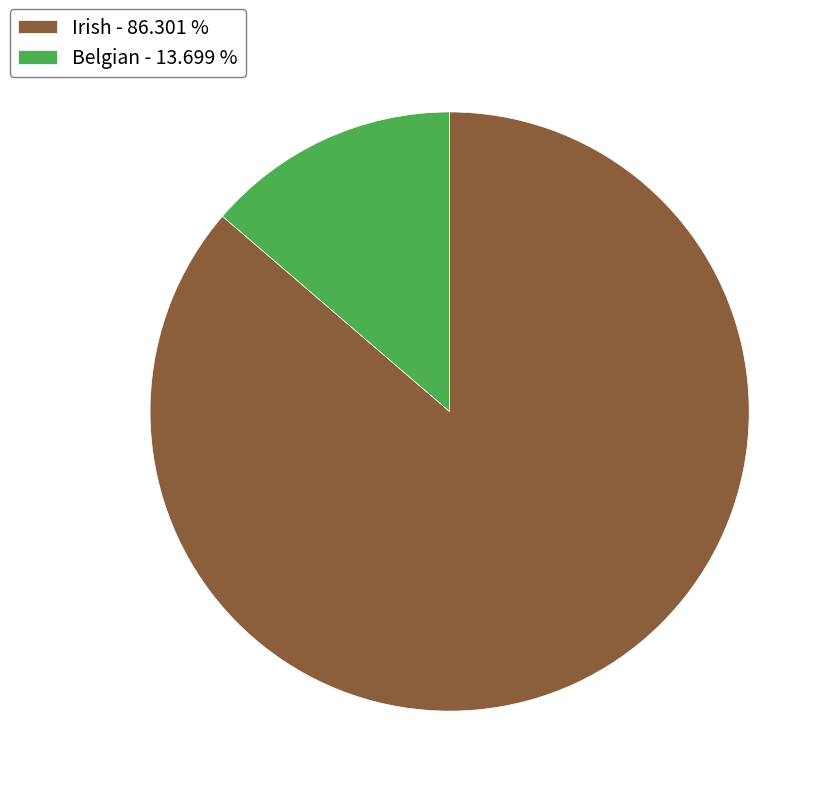

What is the largest slice in the pie chart?

Irish